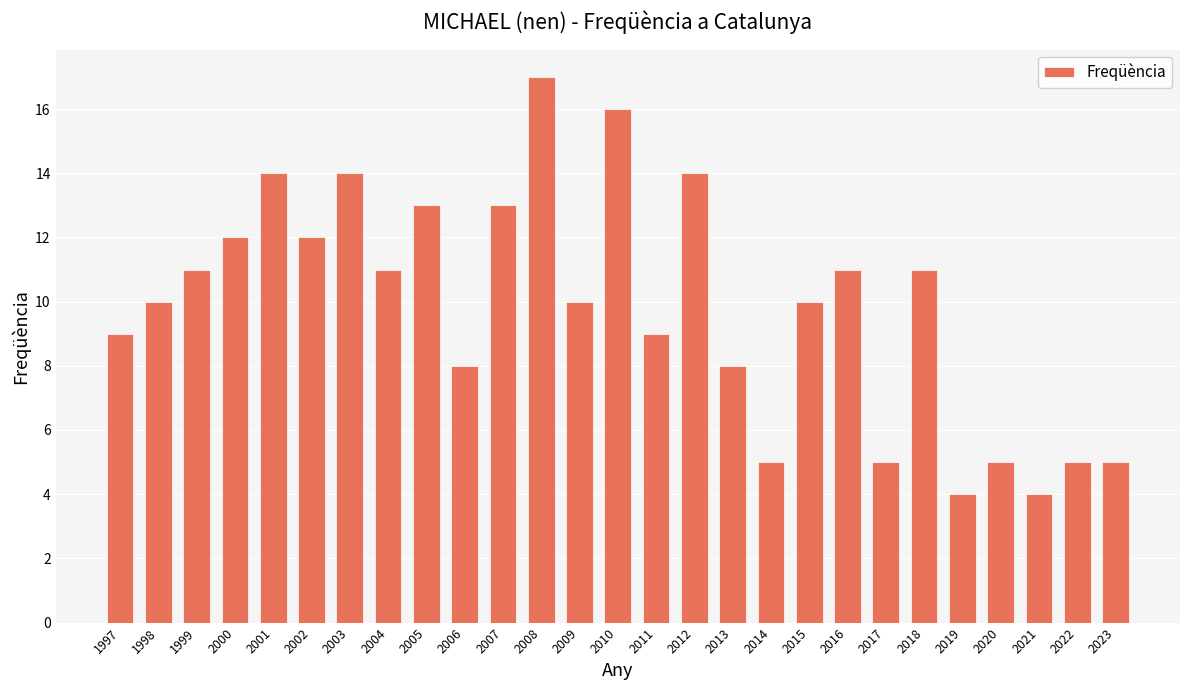

What is the minimum value shown in the chart?

4